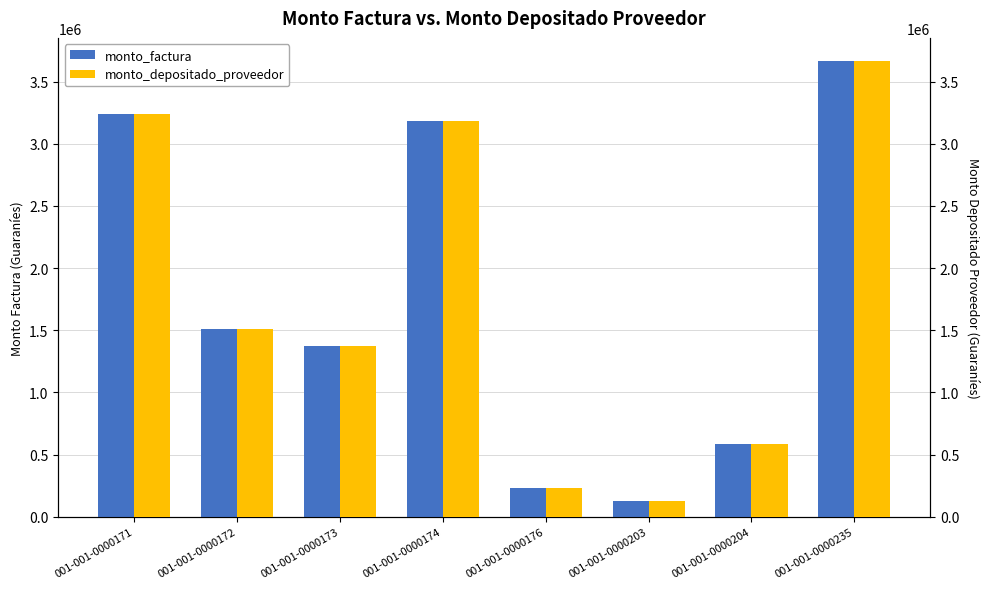

Which series has the largest total across all categories?

monto_factura